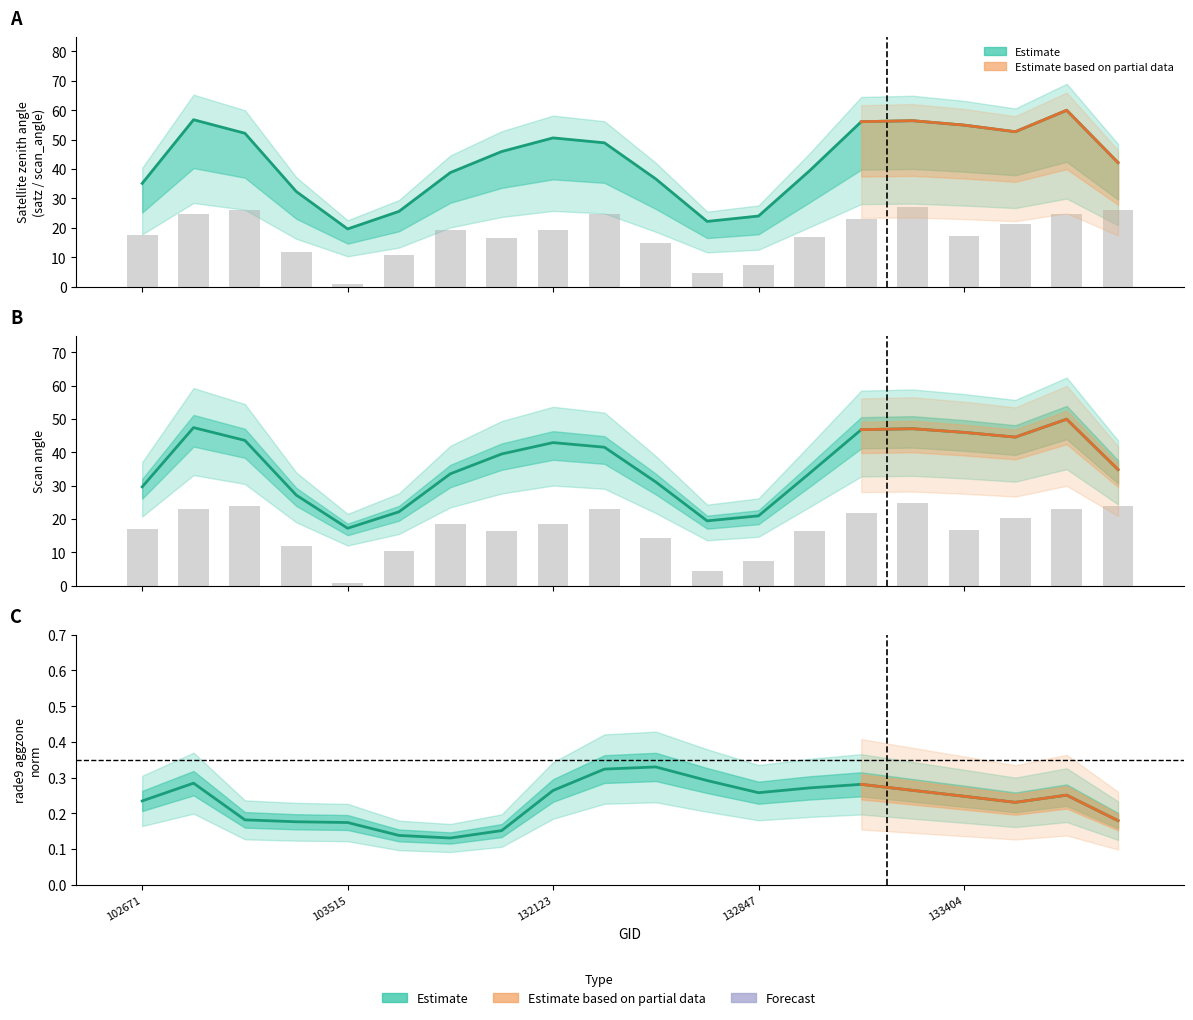

What is the difference between the maximum and minimum values in the rade9_aggzone_norm (estimate) series?

0.2